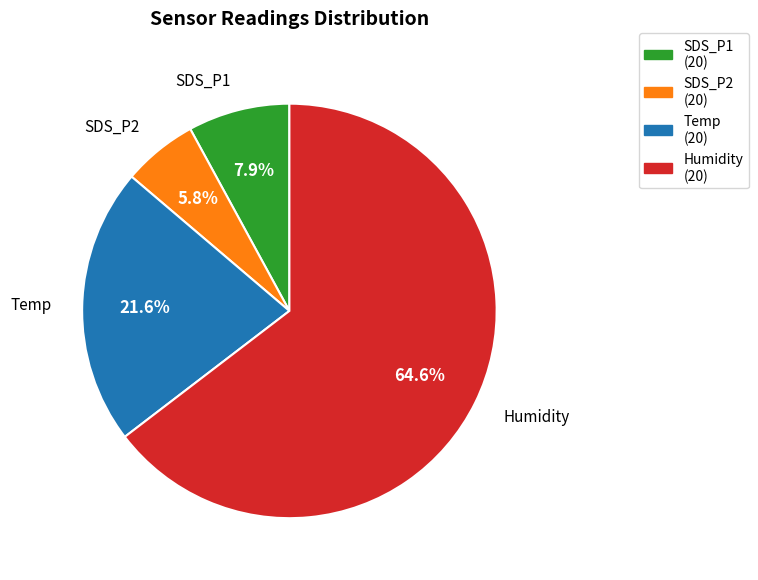

What portion of the pie excludes Temp?

78.4%